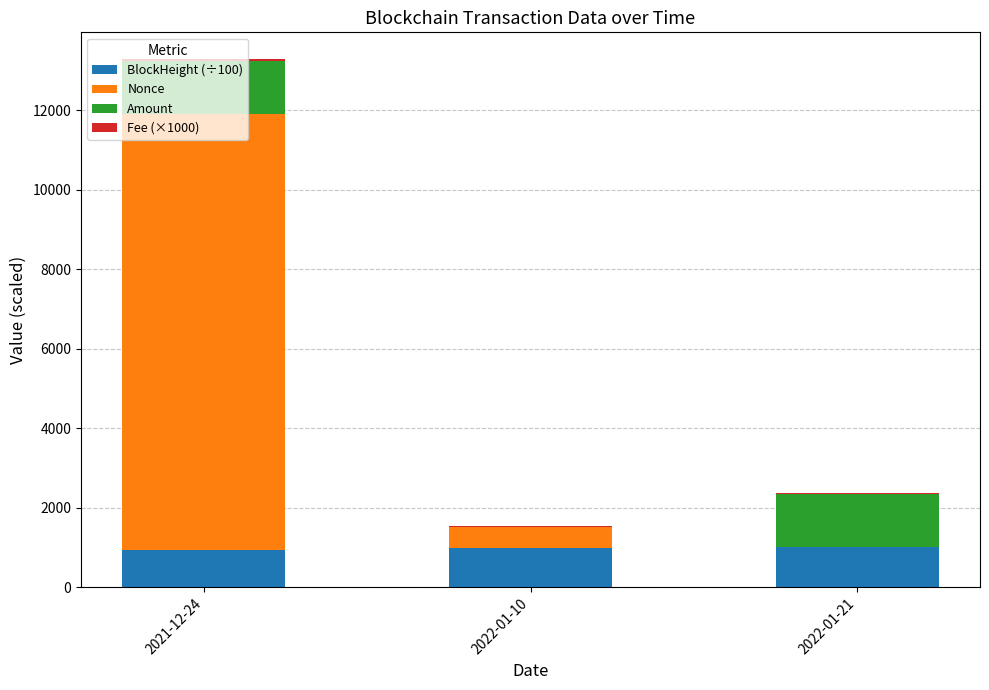

At which category is the sum across all series the highest?

2021-12-24